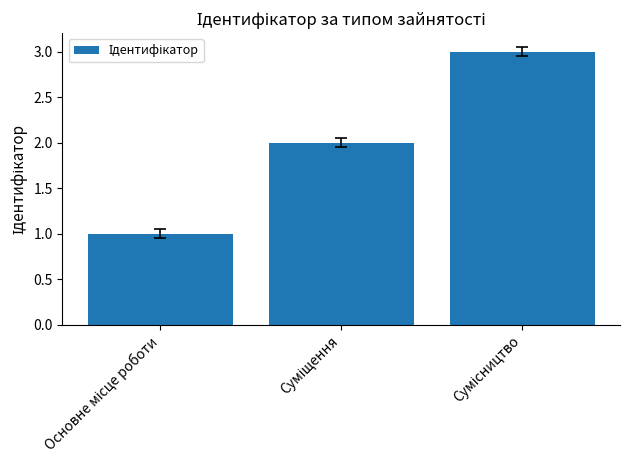

What is the sum of all values?

6